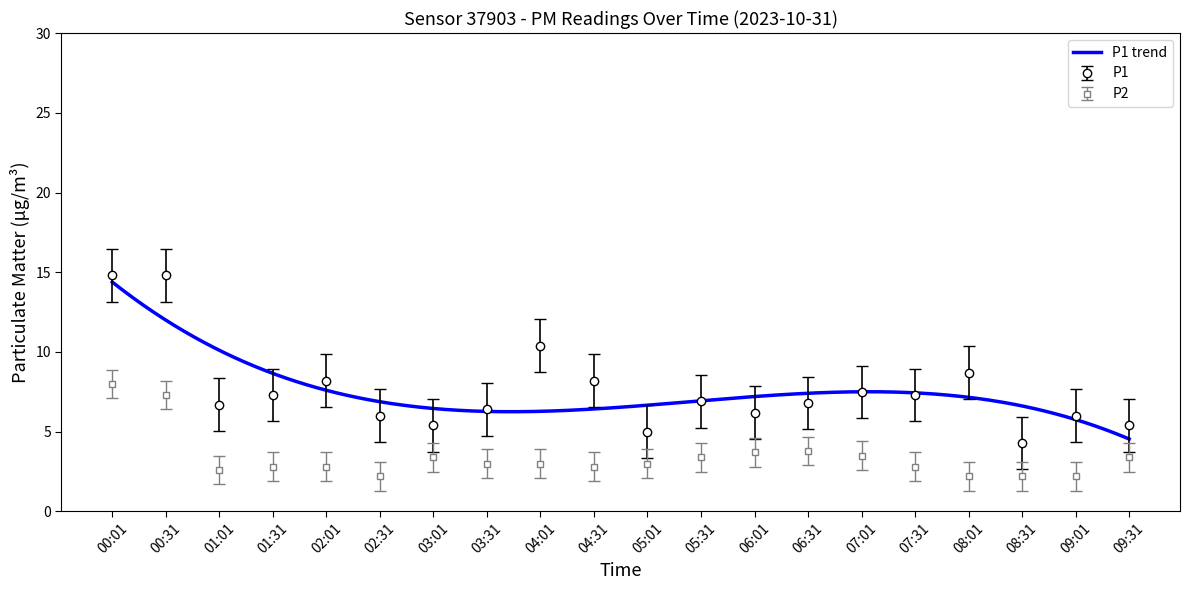

True or false: P2 has more than 0 points higher than both neighbors.

True